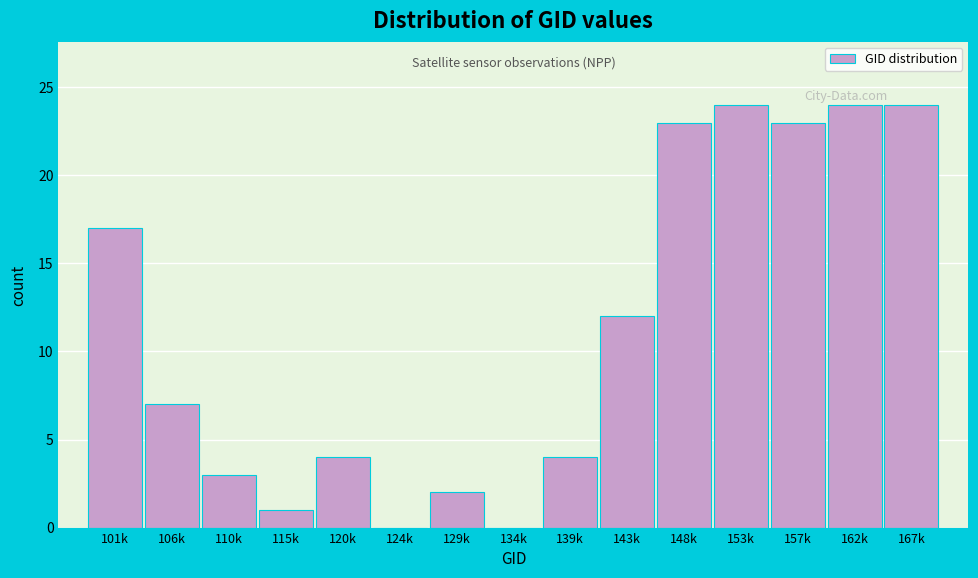

Reading left to right, extract all data points from this chart.

101k=17	106k=7	110k=3	115k=1	120k=4	124k=0	129k=2	134k=0	139k=4	143k=12	148k=23	153k=24	157k=23	162k=24	167k=24